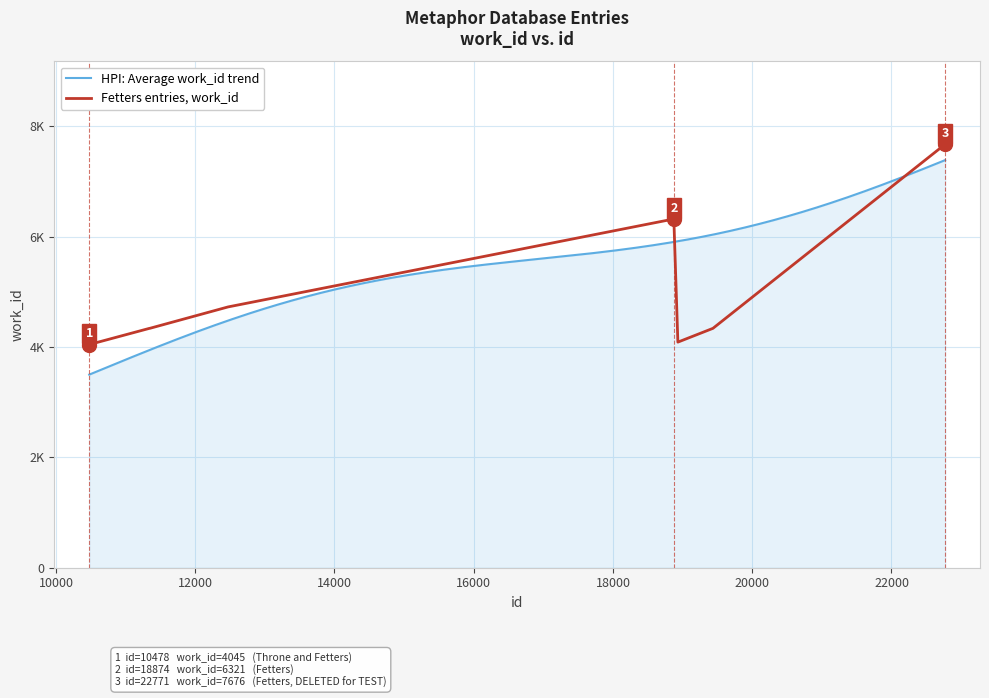

What is the average value?

4984